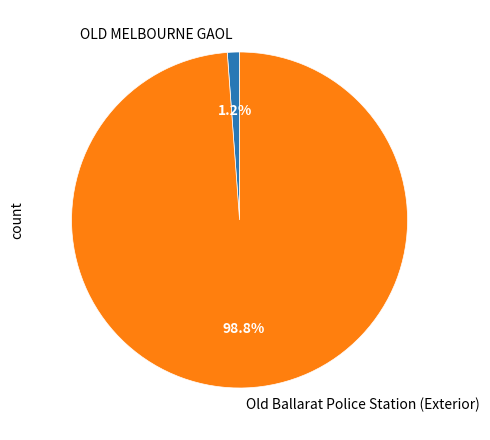

Combined, do Old Ballarat Police Station (Exterior) and OLD MELBOURNE GAOL account for over 50%?

Yes